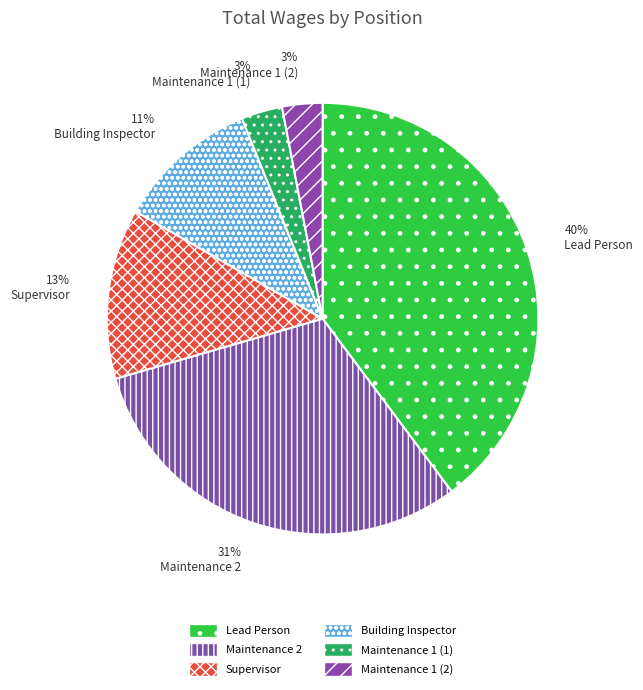

Count the number of slices in the pie.

6